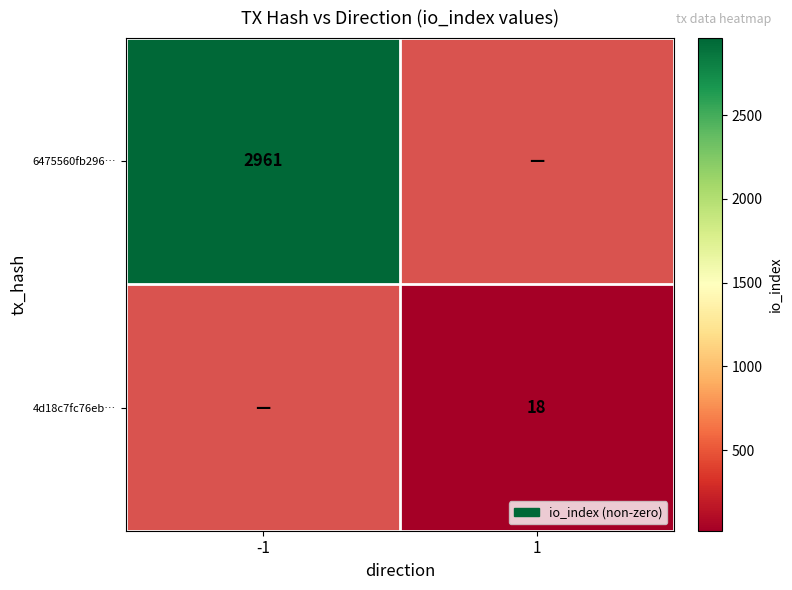

The value of 6475560fb296… at -1 is 2961. True or false?

True